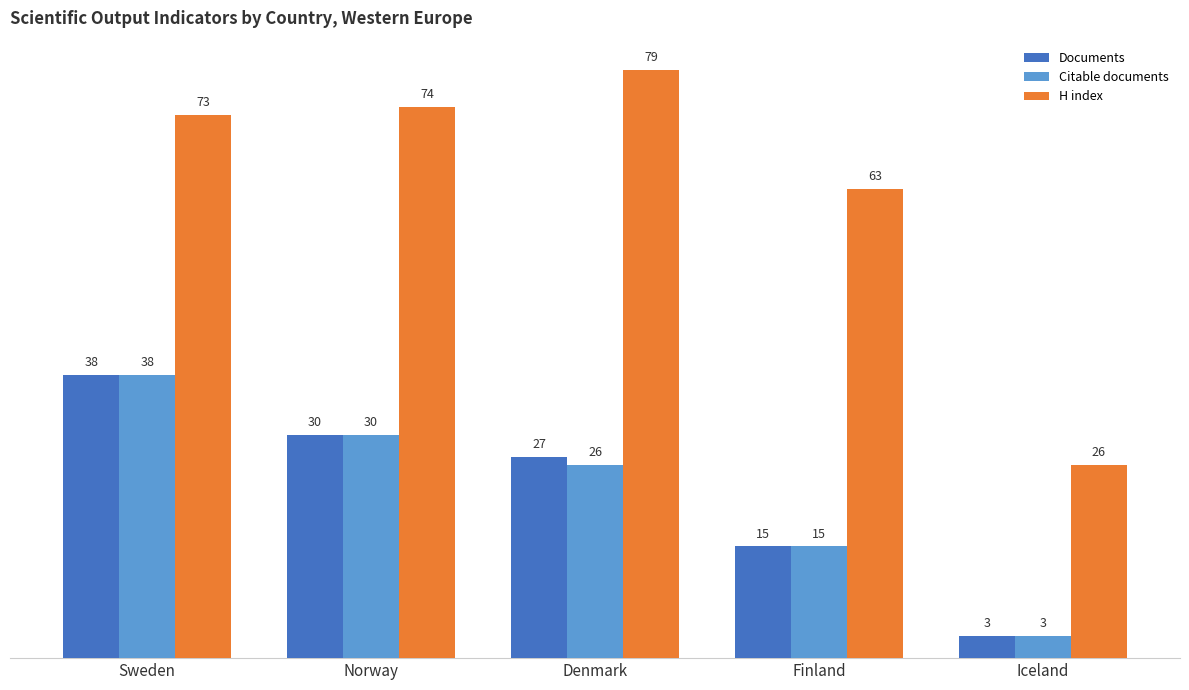

Reading left to right, transcribe all the data shown in this chart.

Documents: 38	30	27	15	3
Citable documents: 38	30	26	15	3
H index: 73	74	79	63	26